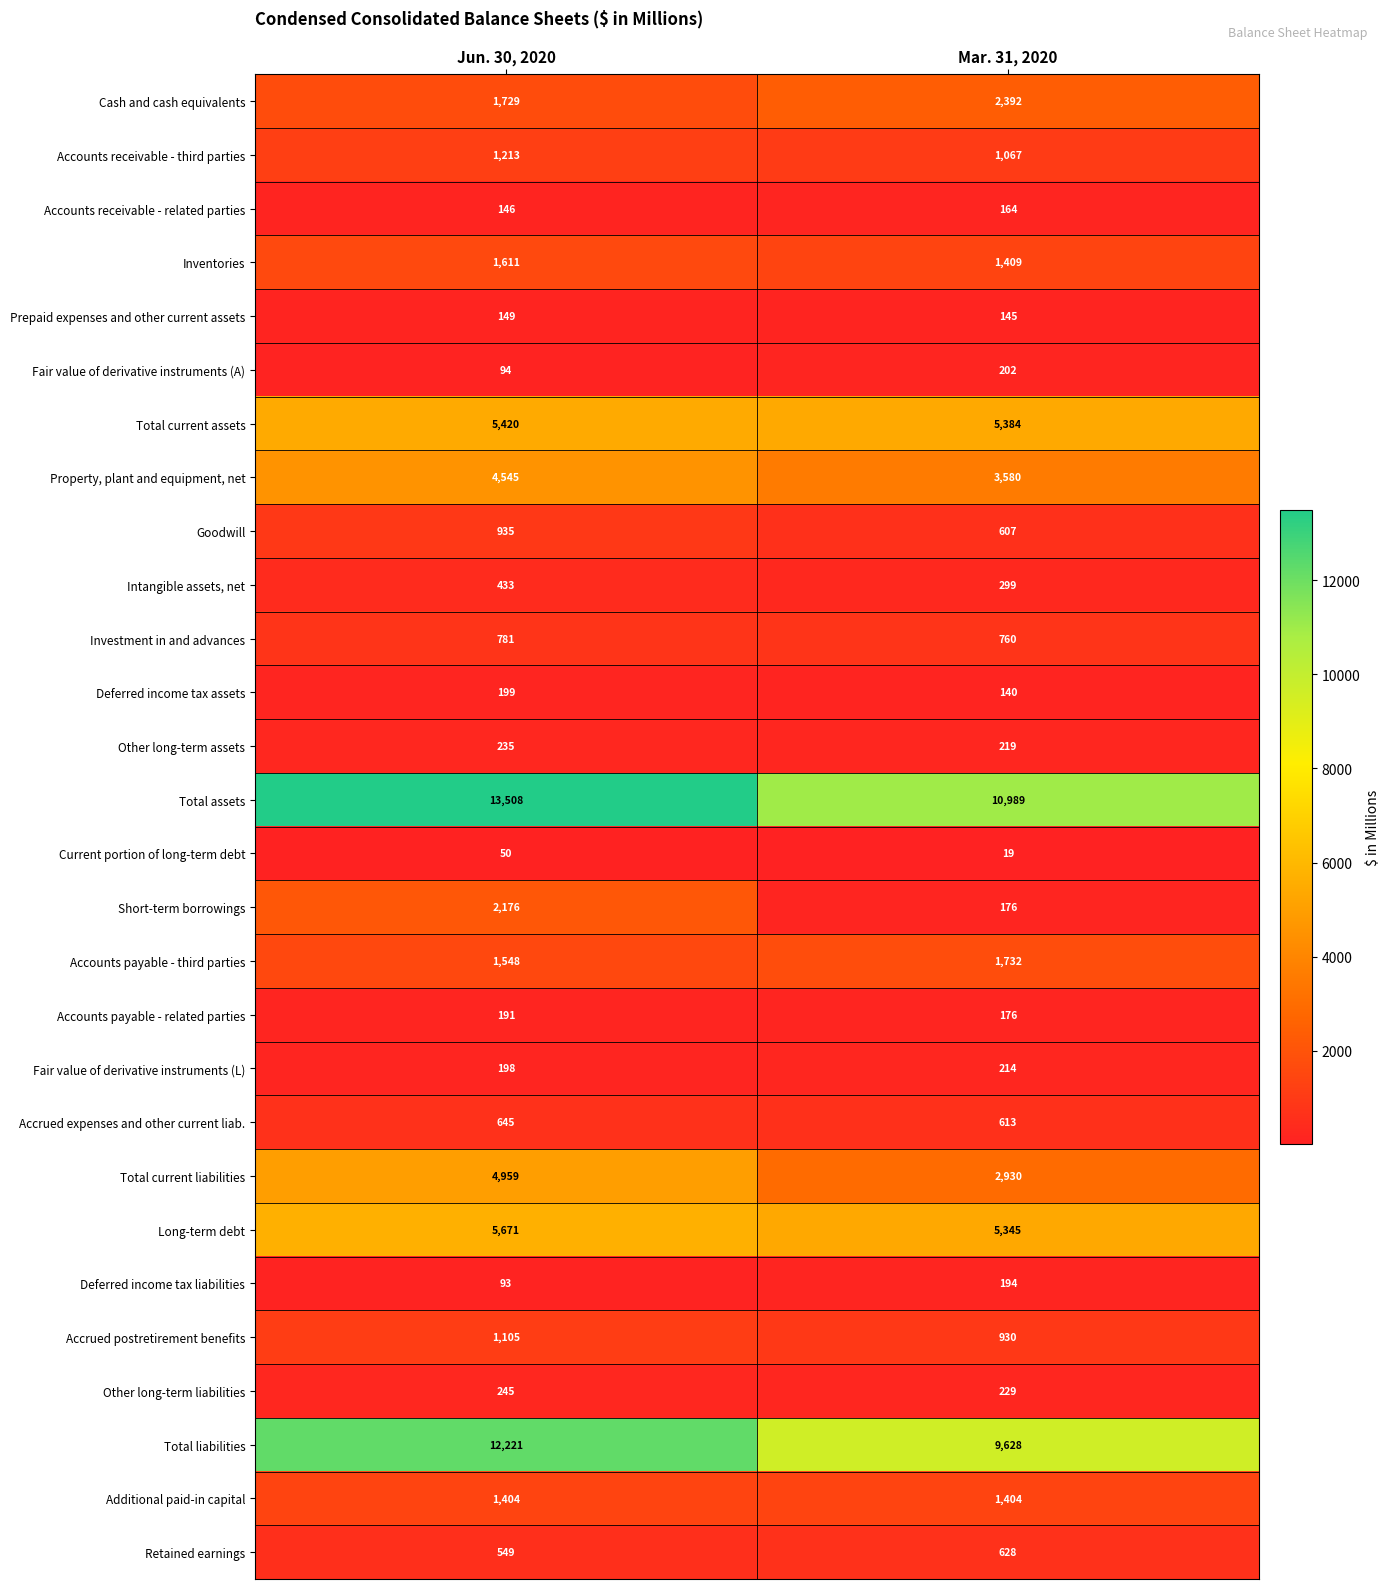

The value of Additional paid-in capital at Jun. 30, 2020 is 853. True or false?

False